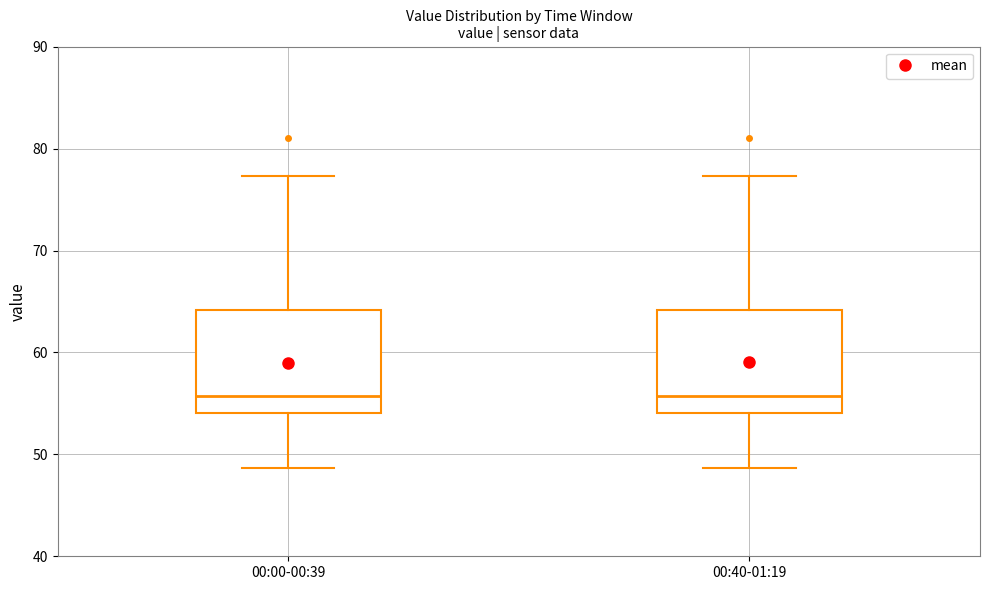

Reading left to right, read every box against the y-axis: the position of its median line, the range the box covers, and the ends of its whiskers. The values are not printed on the chart, so give them approximately, as read against the axis.

00:00-00:39: median 56, box 54 to 64, whiskers 49 to 77
00:40-01:19: median 56, box 54 to 64, whiskers 49 to 77